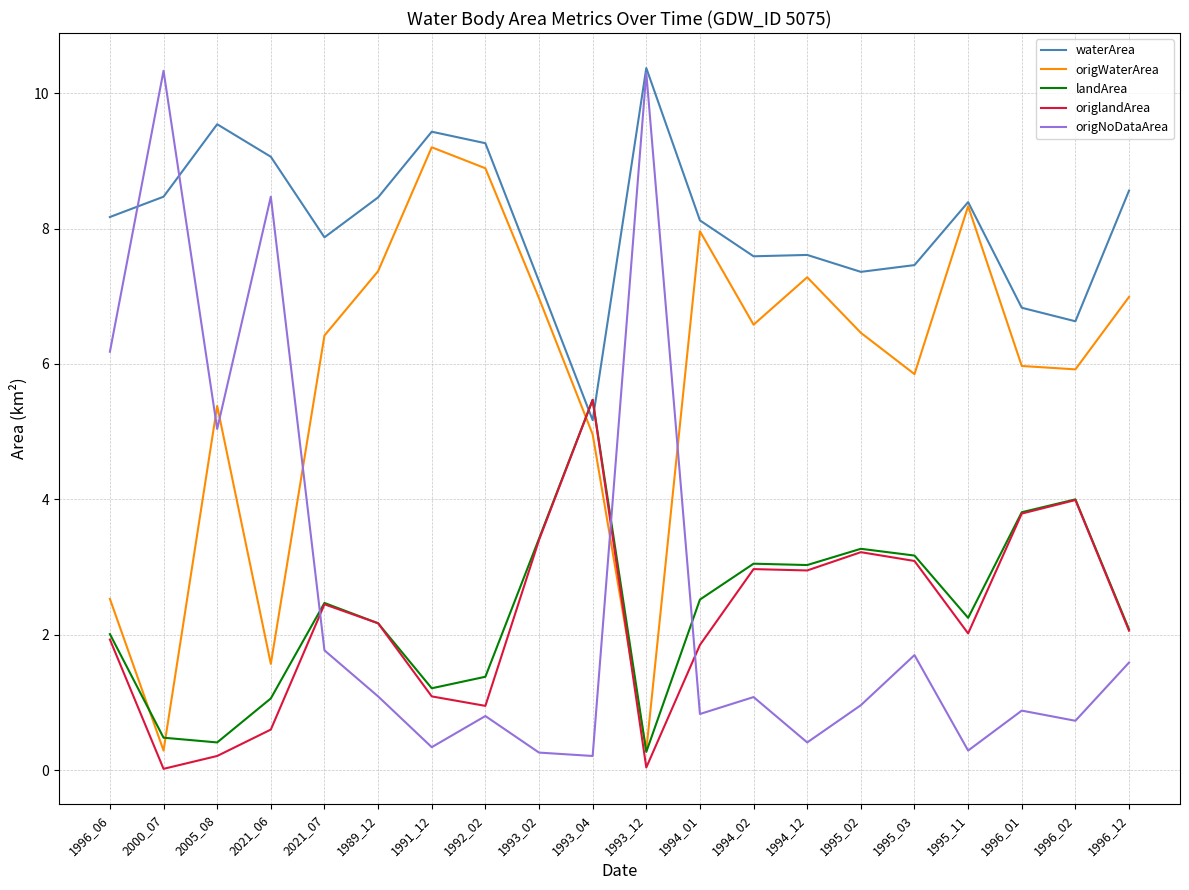

What is the total value across all series at 1995_03?

21.3